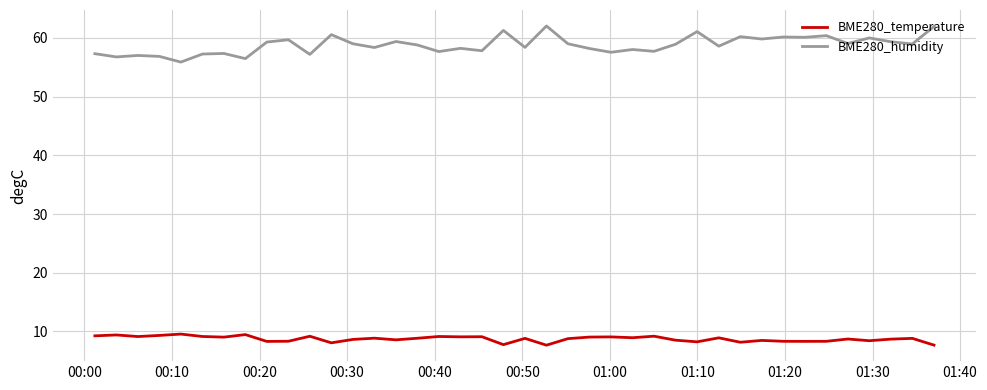

True or false: BME280_temperature and BME280_humidity cross at least once.

False